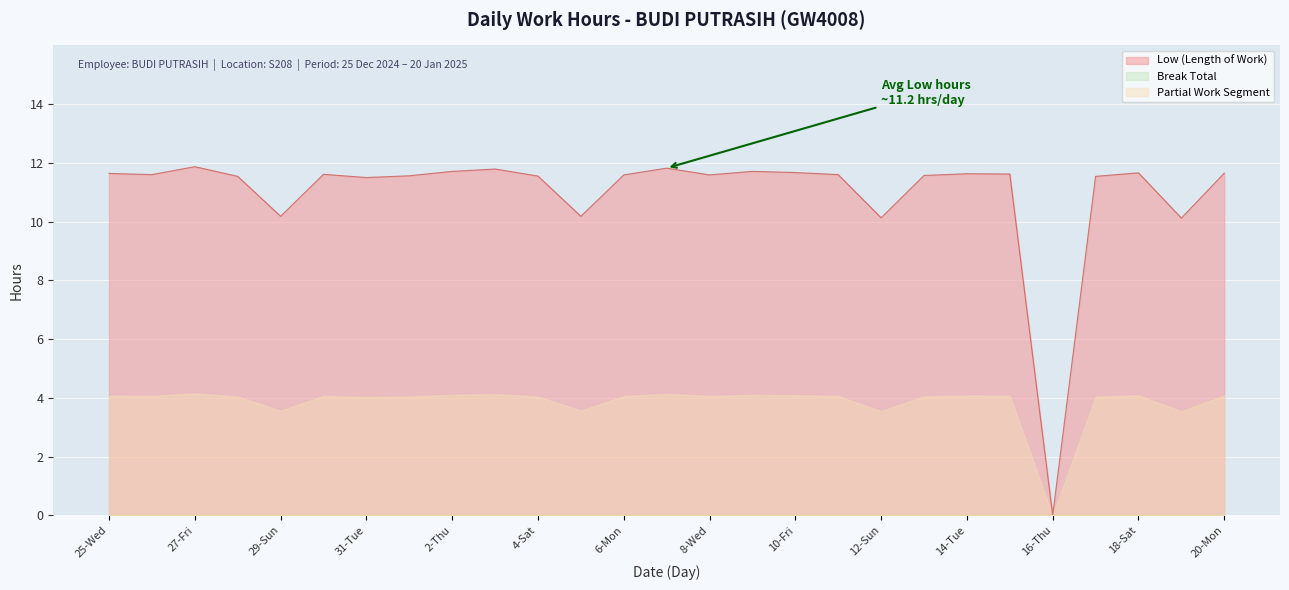

True or false: there are more than 2 points higher than both neighbors.

True